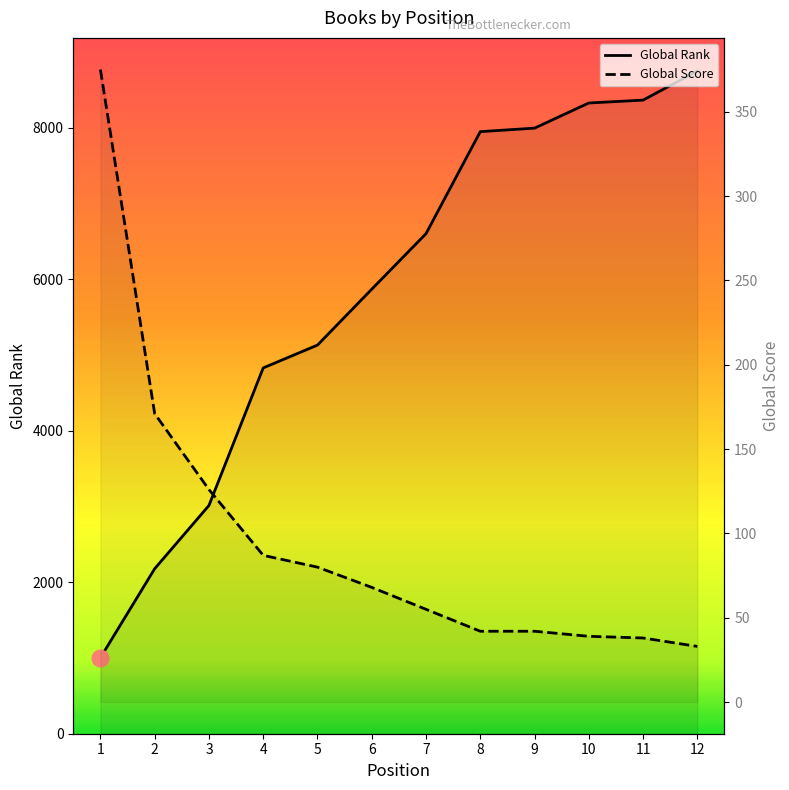

The Global Score series shows 33 at 12. True or false?

True